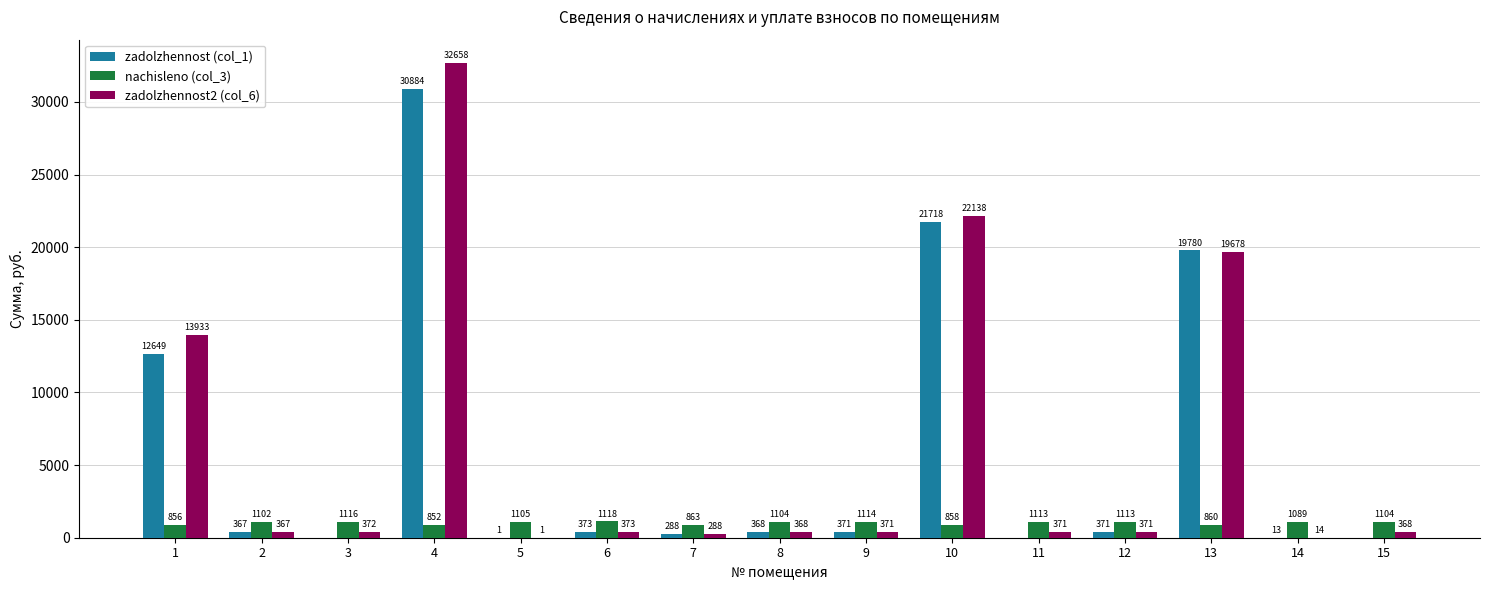

Between 8 and 15, which series saw the biggest shift?

zadolzhennost (col_1)